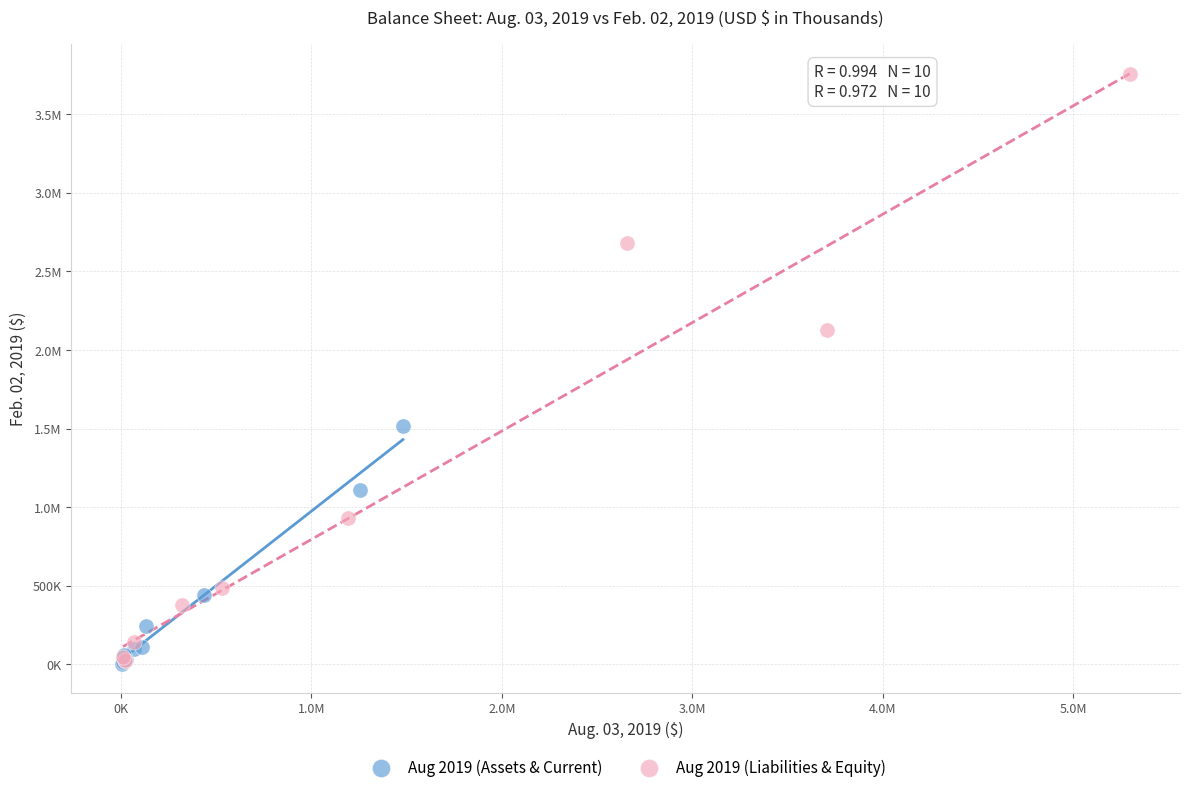

What are all the series names shown in the legend?

Aug 2019 (Assets & Current), Aug 2019 (Liabilities & Equity)